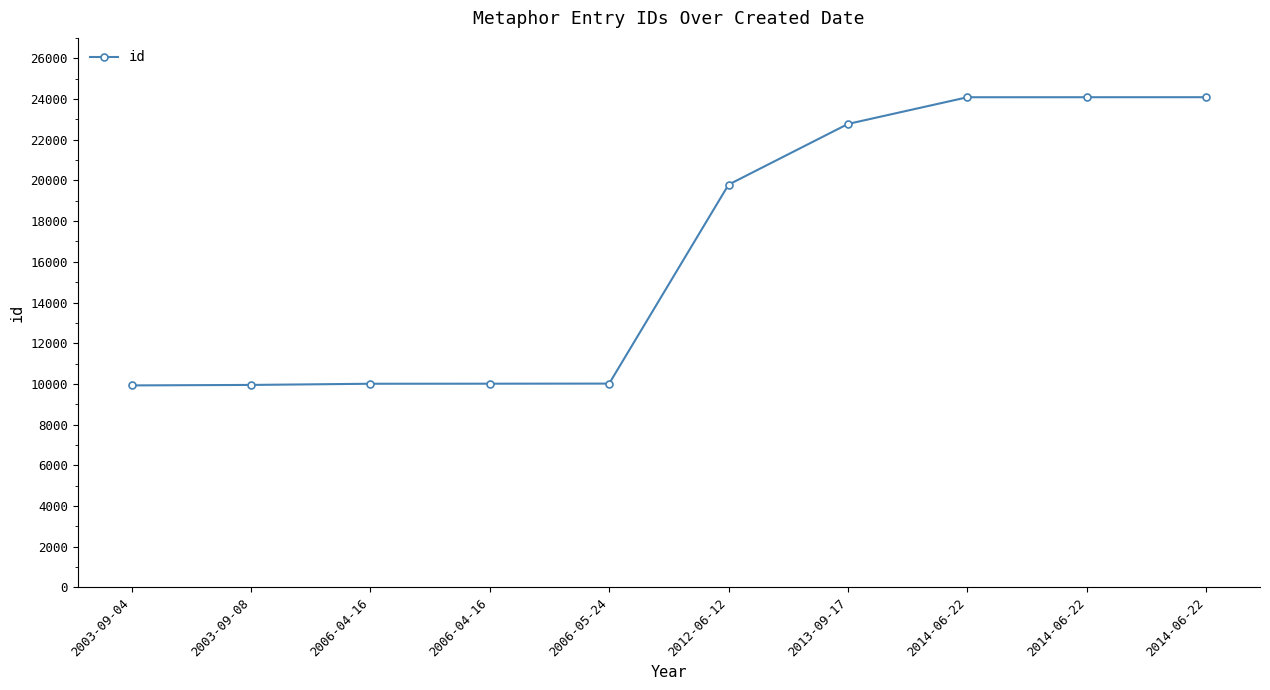

Reading right to left, transcribe all the data shown in this chart.

24086	24085	24084	22773	19792	10017	10012	10009	9951	9928